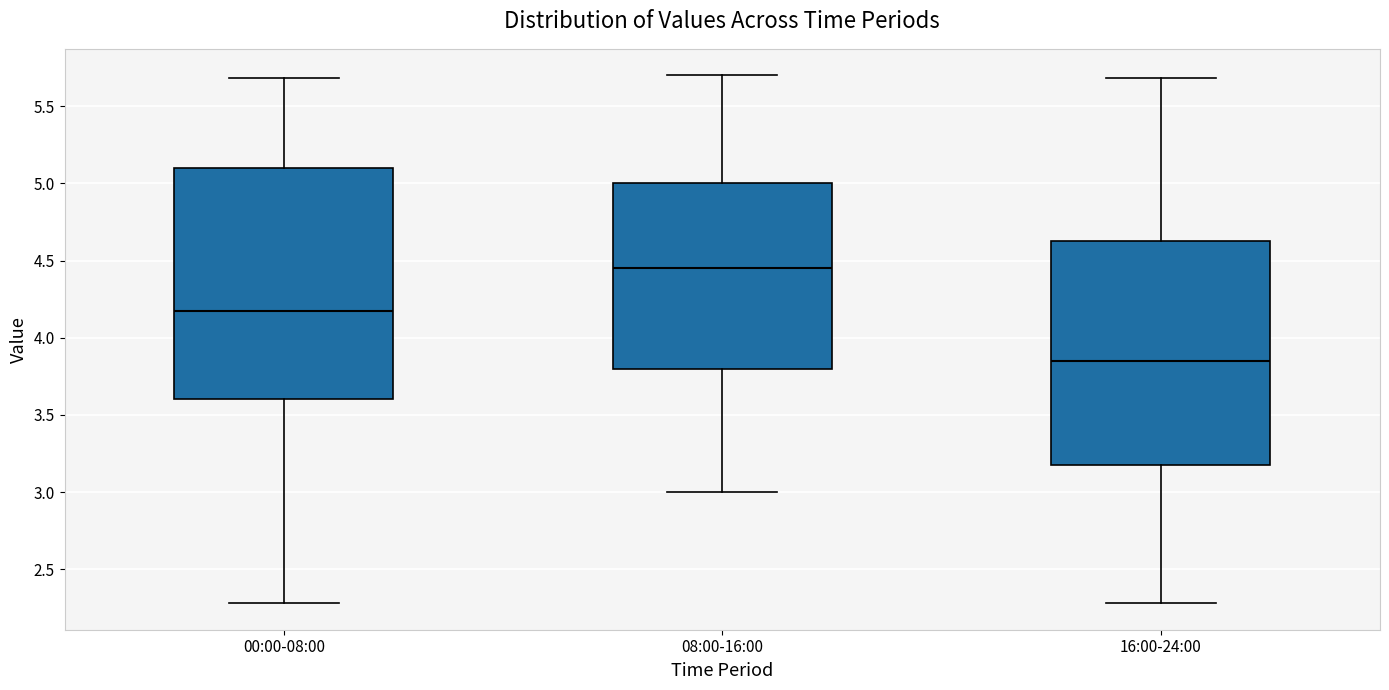

Reading left to right, transcribe this box plot: for each box, give where its median line is, the range the box spans, and where its two whiskers end, as read against the y-axis. The values are not printed on the chart, so give them approximately, as read against the axis.

00:00-08:00: median 4.20, box 3.60 to 5.10, whiskers 2.30 to 5.70
08:00-16:00: median 4.45, box 3.80 to 5.00, whiskers 3.00 to 5.70
16:00-24:00: median 3.85, box 3.20 to 4.65, whiskers 2.30 to 5.70